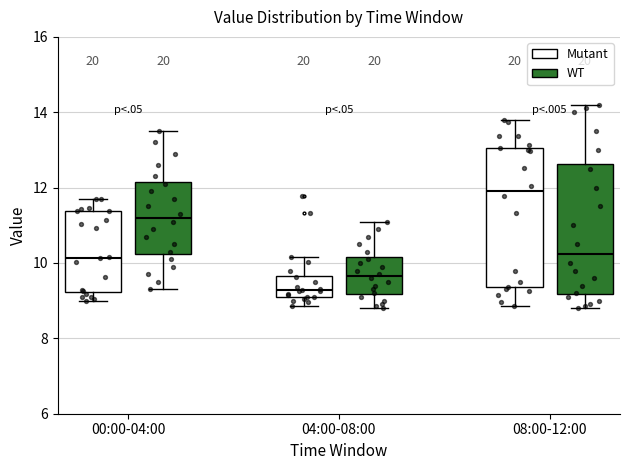

Reading left to right, read every box against the y-axis: the position of its median line, the range the box covers, and the ends of its whiskers. The values are not printed on the chart, so give them approximately, as read against the axis.

00:00-04:00 (Mutant): median 10.2, box 9.2 to 11.4, whiskers 9.0 to 11.8
00:00-04:00 (WT): median 11.2, box 10.2 to 12.2, whiskers 9.4 to 13.6
04:00-08:00 (Mutant): median 9.2, box 9.0 to 9.6, whiskers 8.8 to 10.2
04:00-08:00 (WT): median 9.6, box 9.2 to 10.2, whiskers 8.8 to 11.2
08:00-12:00 (Mutant): median 12.0, box 9.4 to 13.0, whiskers 8.8 to 13.8
08:00-12:00 (WT): median 10.2, box 9.2 to 12.6, whiskers 8.8 to 14.2